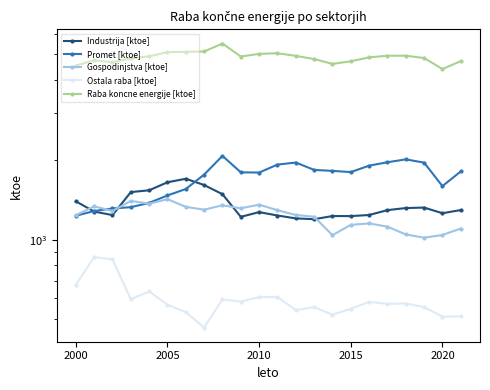

What are all the series names shown in the legend?

Industrija [ktoe], Promet [ktoe], Gospodinjstva [ktoe], Ostala raba [ktoe], Raba koncne energije [ktoe]